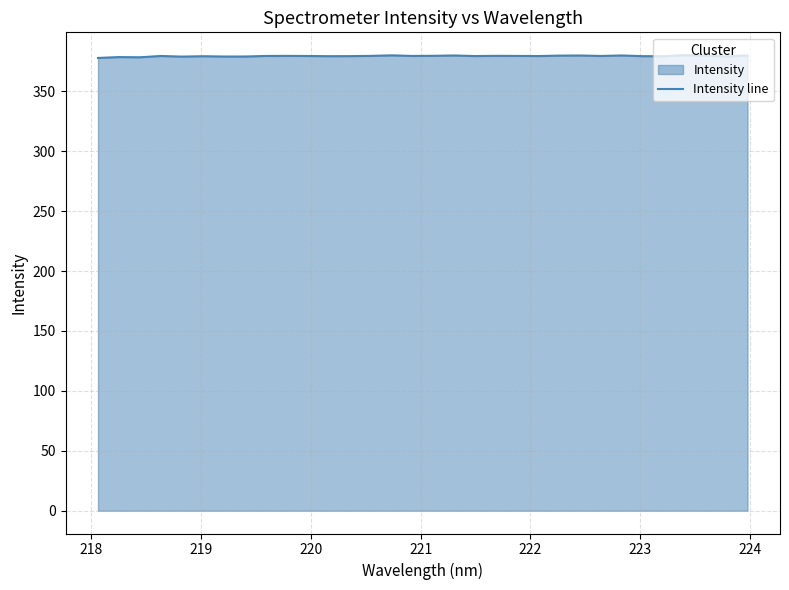

What is the maximum value shown in the chart?

380.1